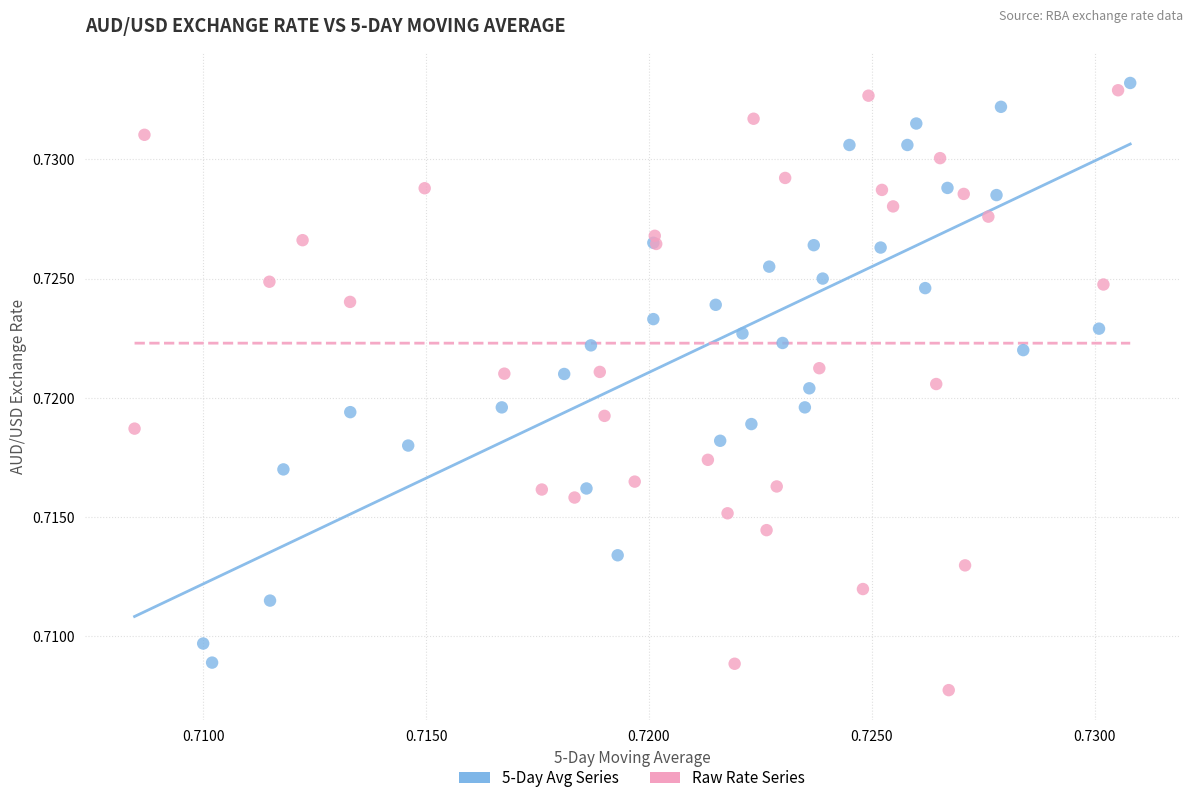

Which series reaches the minimum Y coordinate?

Raw Rate Series